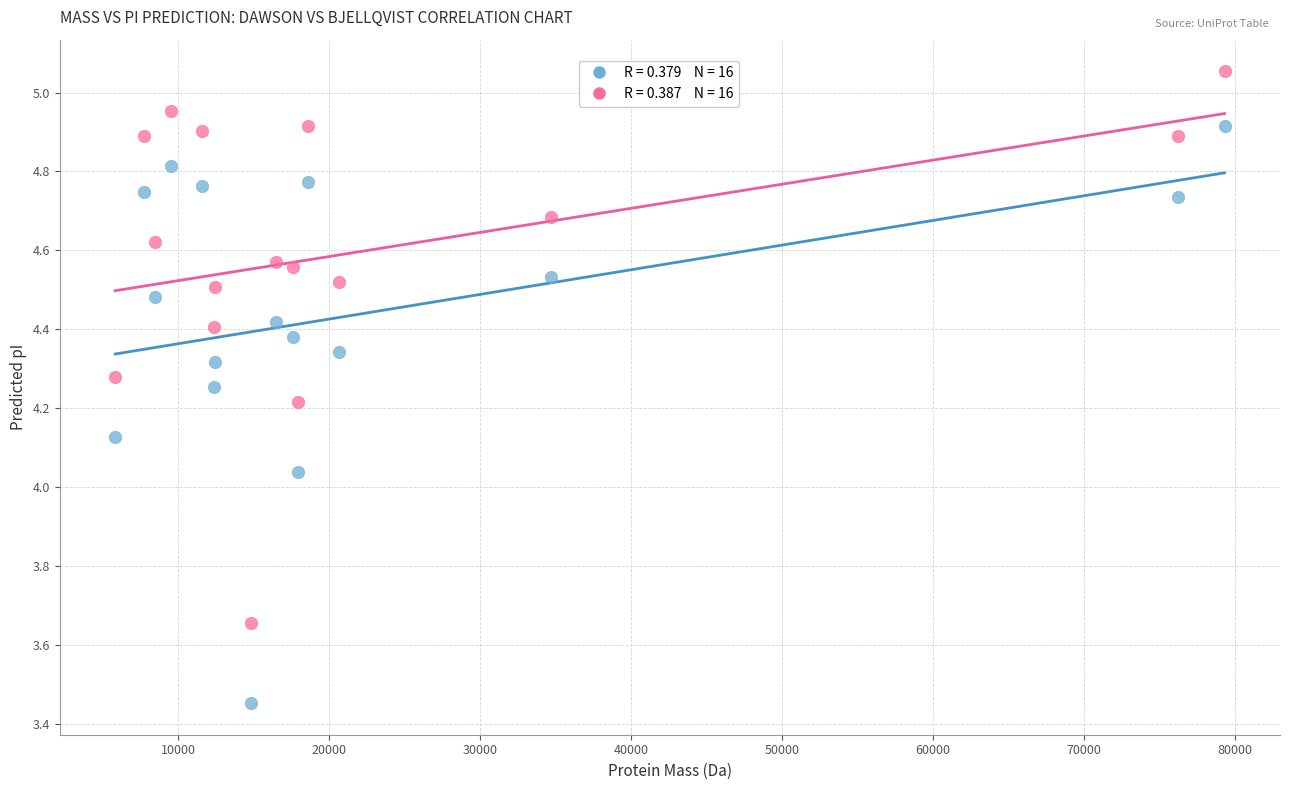

Across all data points, what is the range of X values (max minus min)?

73495.5